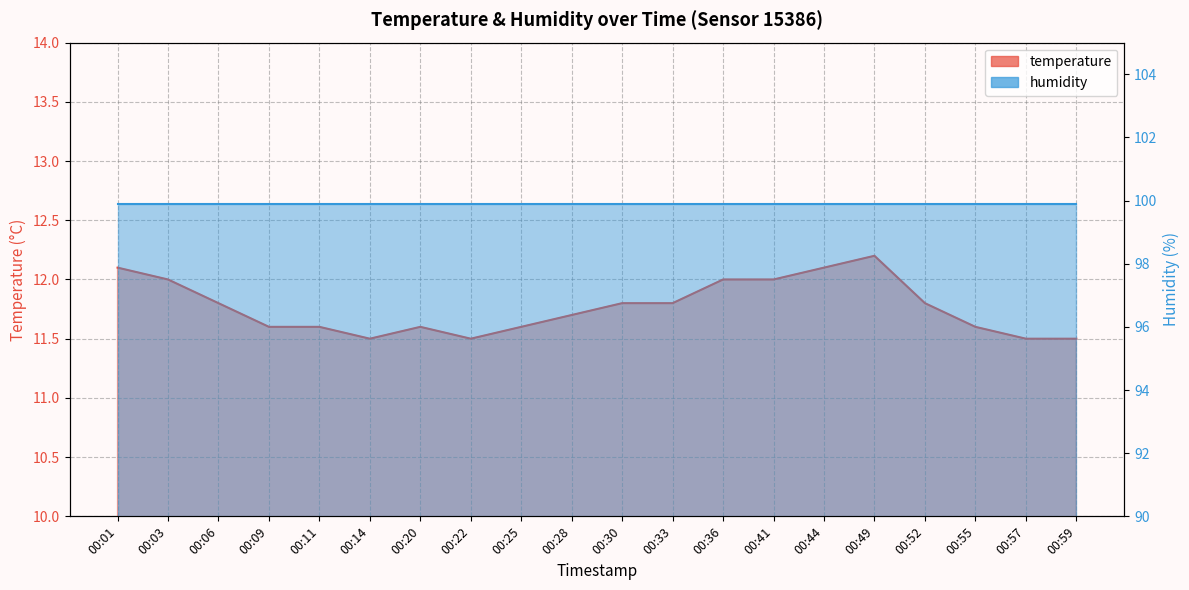

Rank the categories by value from highest to lowest.

00:49, 00:01, 00:44, 00:03, 00:36, 00:41, 00:06, 00:30, 00:33, 00:52, 00:28, 00:09, 00:11, 00:20, 00:25, 00:55, 00:14, 00:22, 00:57, 00:59